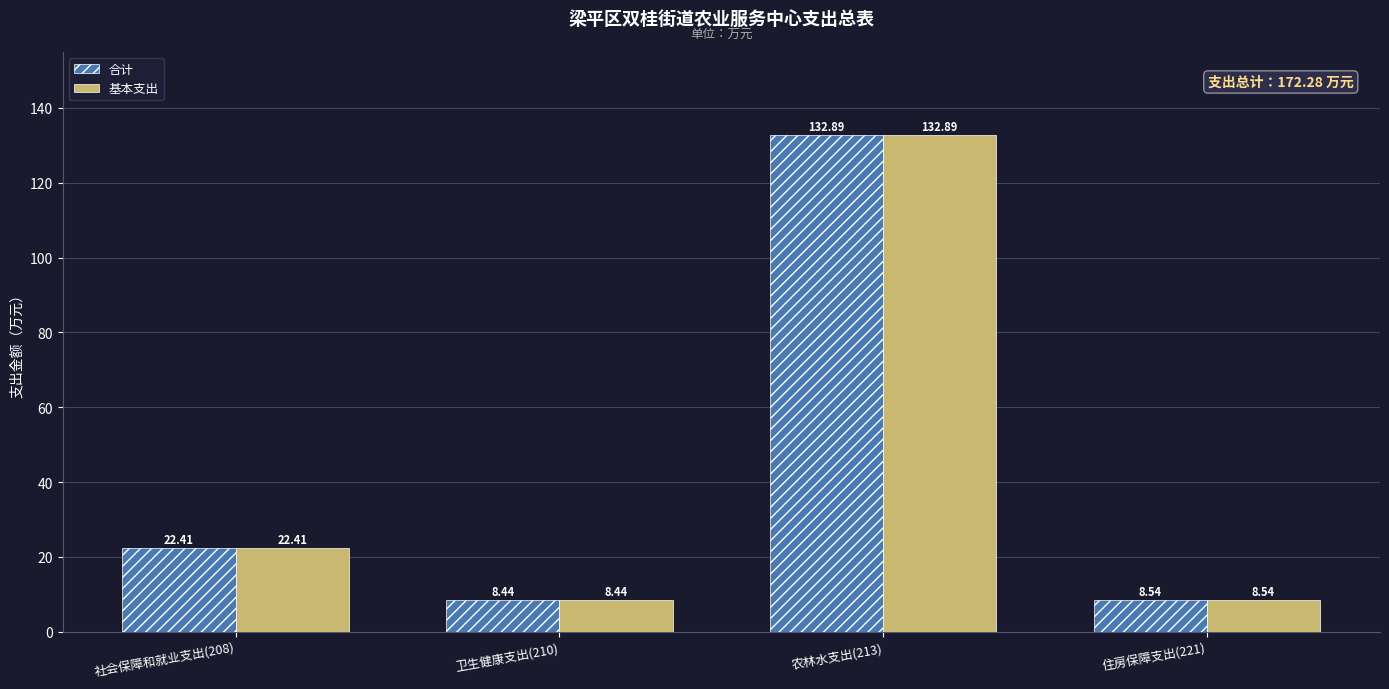

Where is 合计 nearest to the value 70?

社会保障和就业支出(208)